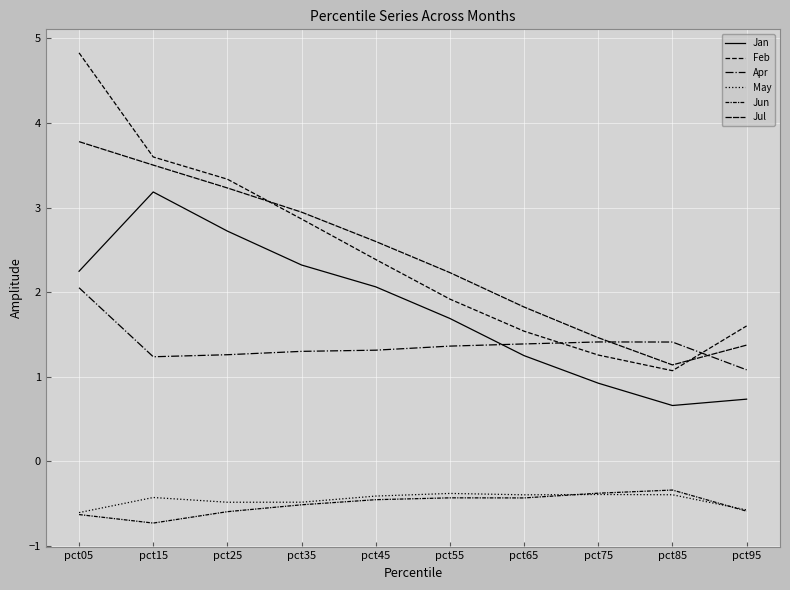

How many lines are shown in the chart?

6